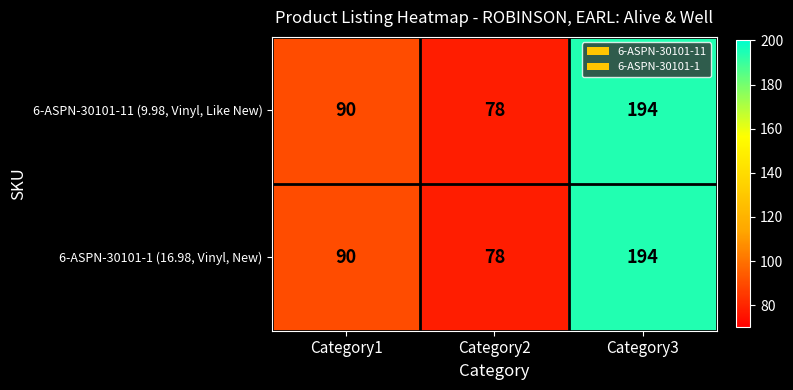

What is the greatest value displayed?

194